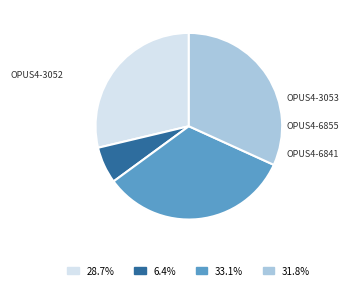

What percentage do OPUS4-6855 and OPUS4-3053 together represent?

39.5%